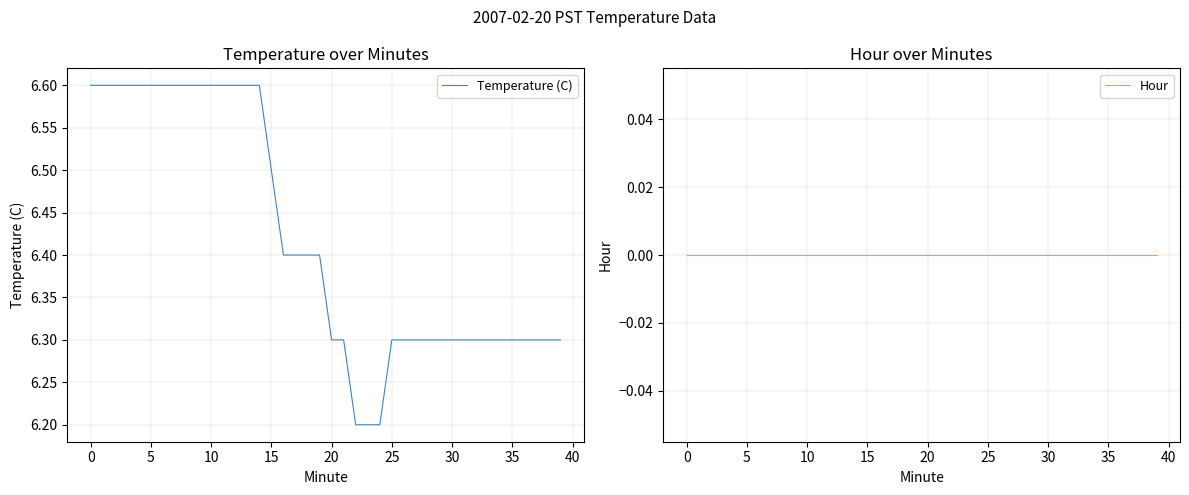

Count the number of data series in this chart.

2